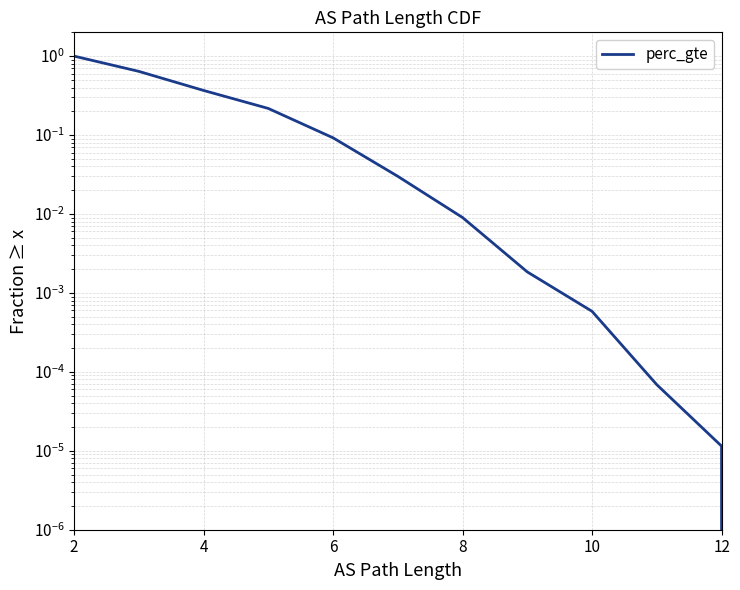

Does the chart have visible grid lines?

Yes